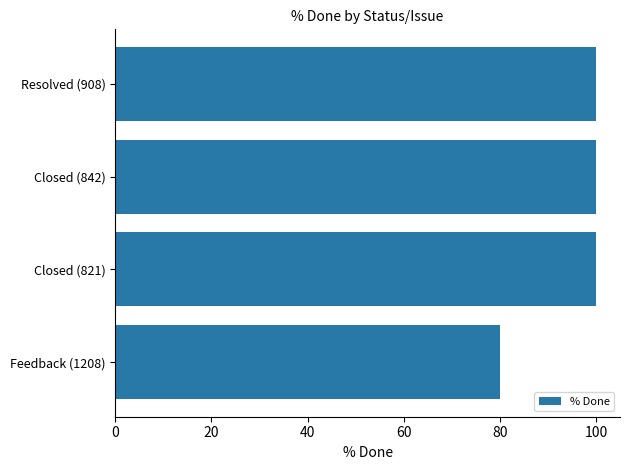

What is the label of the 3rd bar from the bottom?

Closed (842)